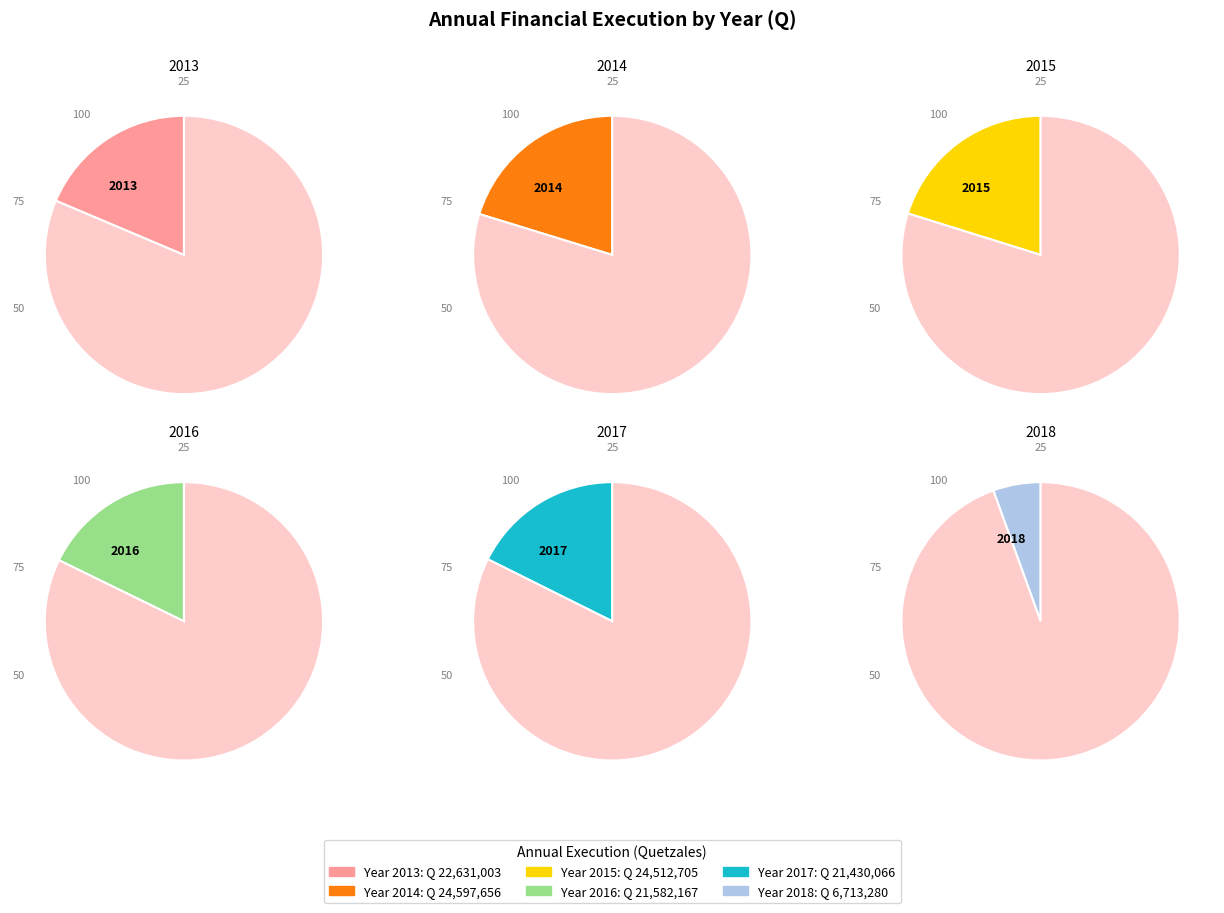

How many segments does this pie chart have?

6